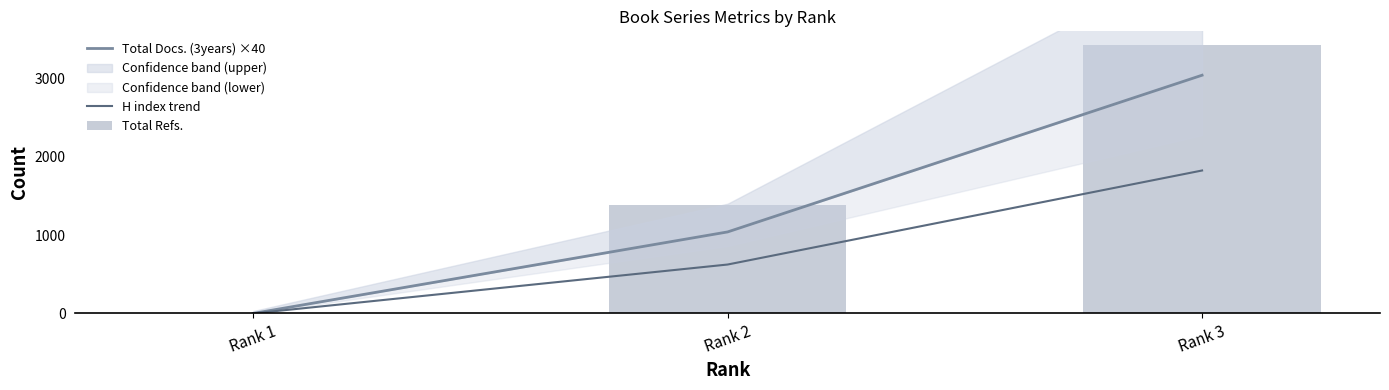

Which series has the largest range (max minus min)?

Total Refs.